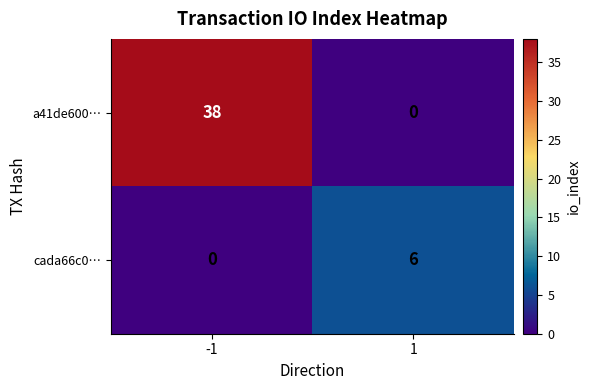

What is the greatest value displayed?

38